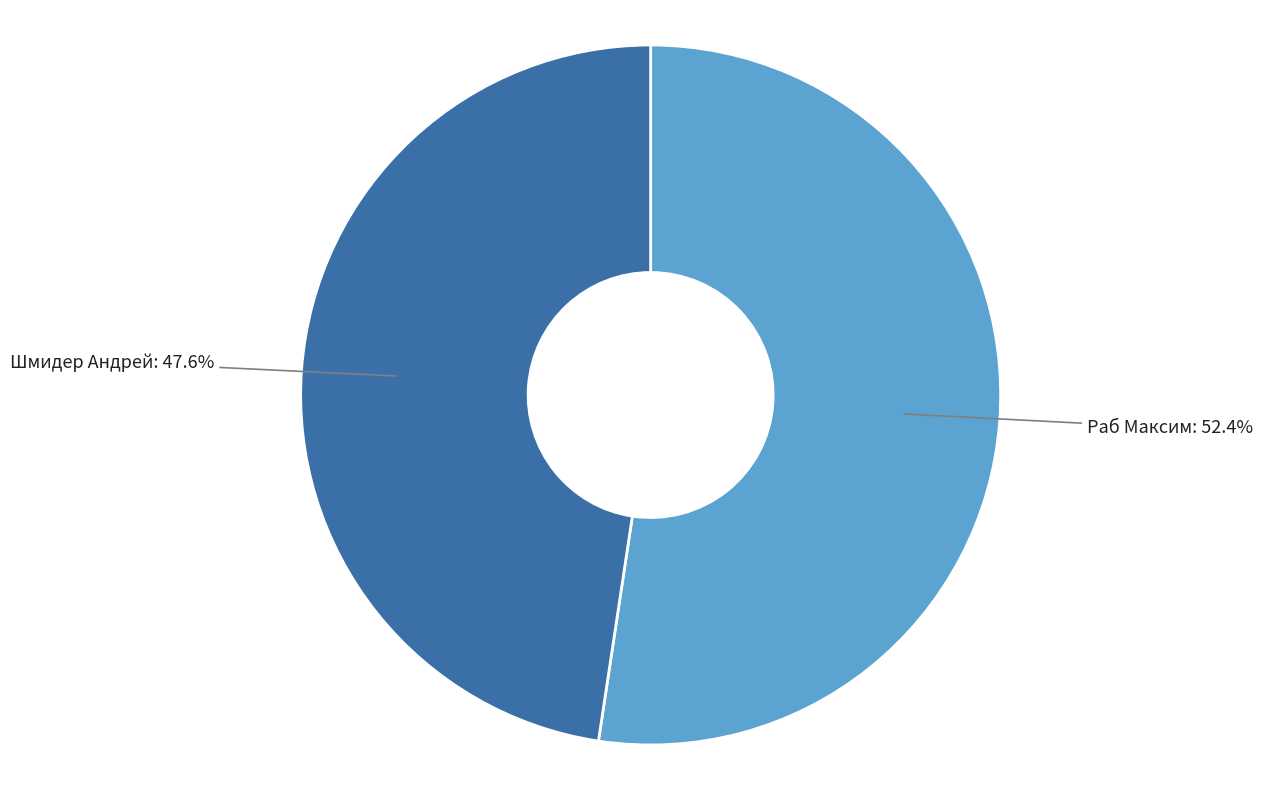

Which category has the smallest portion of the pie?

Шмидер Андрей